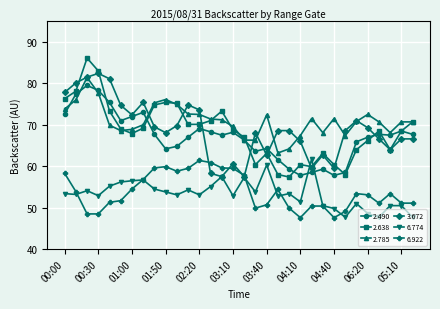

What is the value of the 2.785 point at the 1st from the left?

73.8